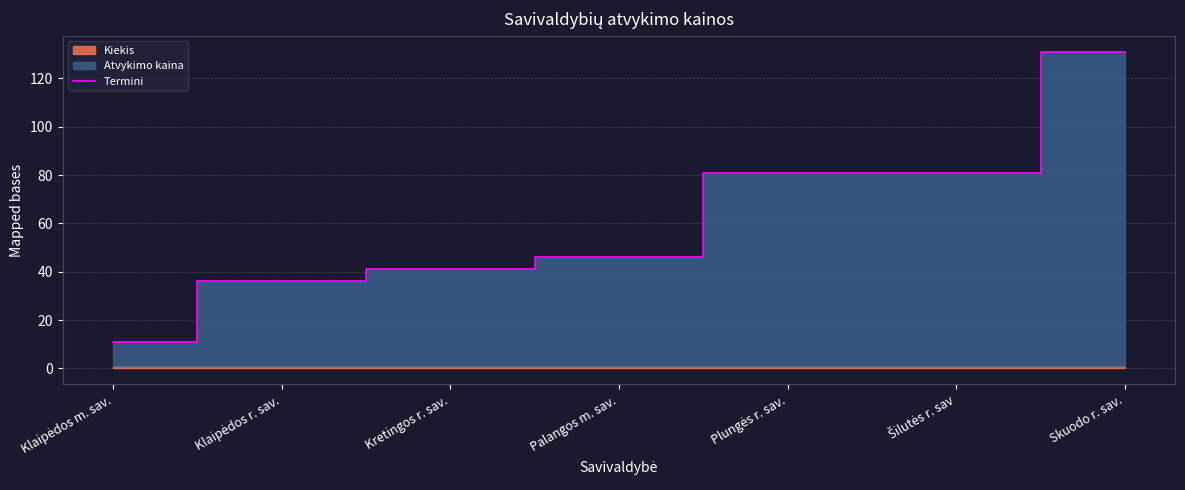

Where is the data nearest to the value 71?

Plungės r. sav.